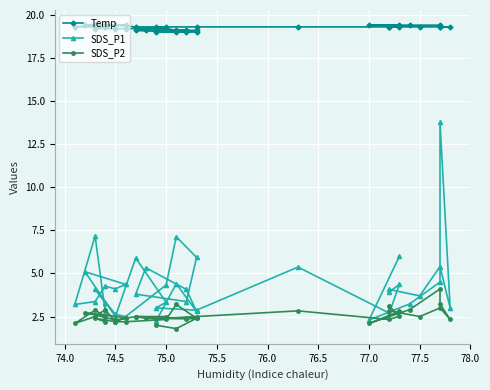

Which series has the largest total across all categories?

Temp